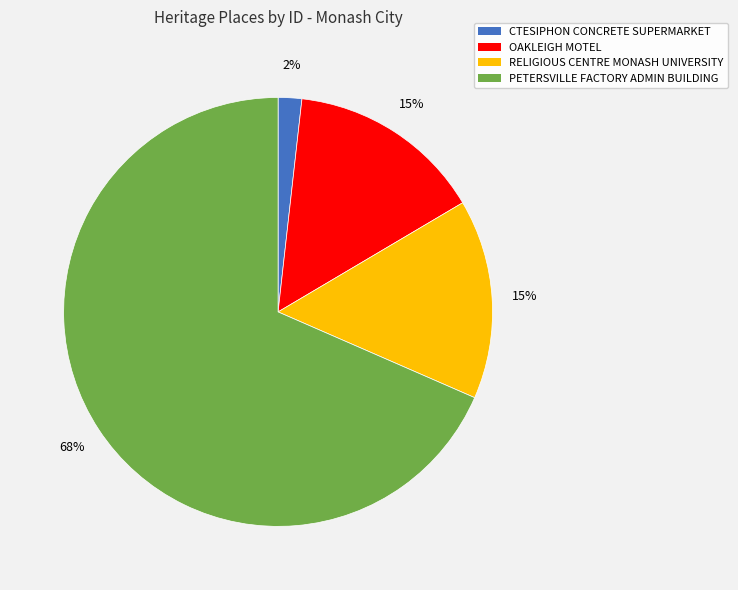

To the nearest percent, what is the average slice percentage?

25%